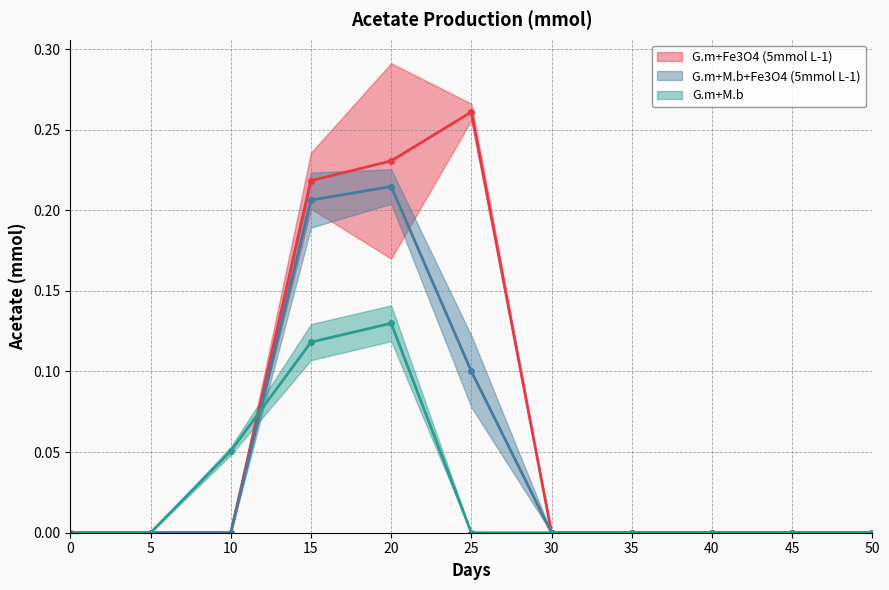

How many values in G.m+Fe3O4 (5mmol L-1) are above zero?

3